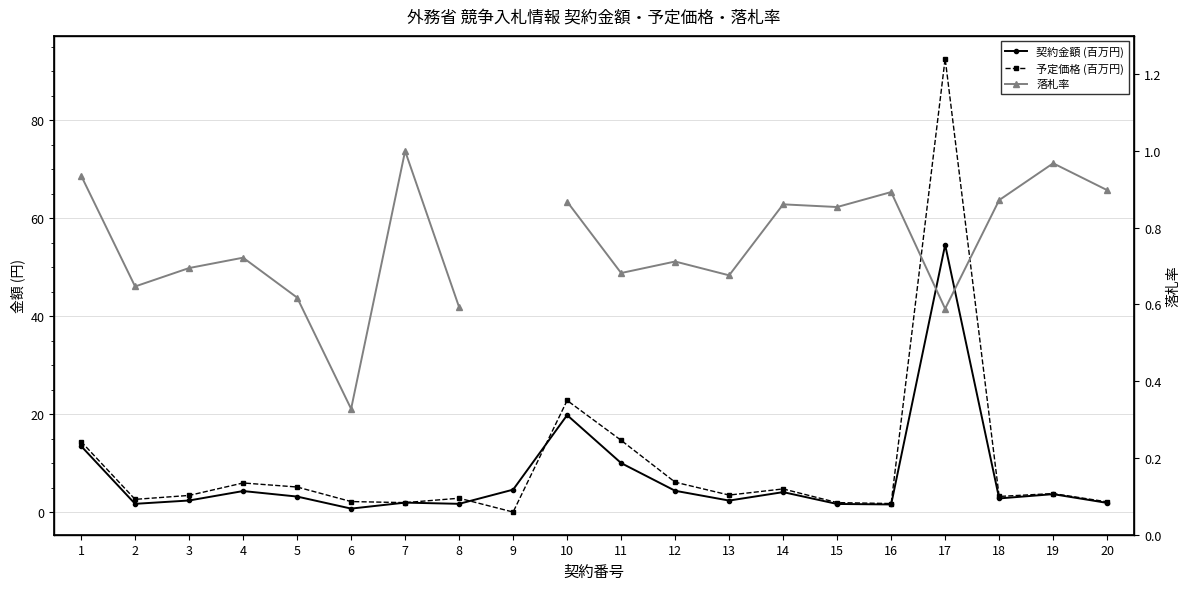

At which label does 契約金額 (百万円) first exceed 3?

1